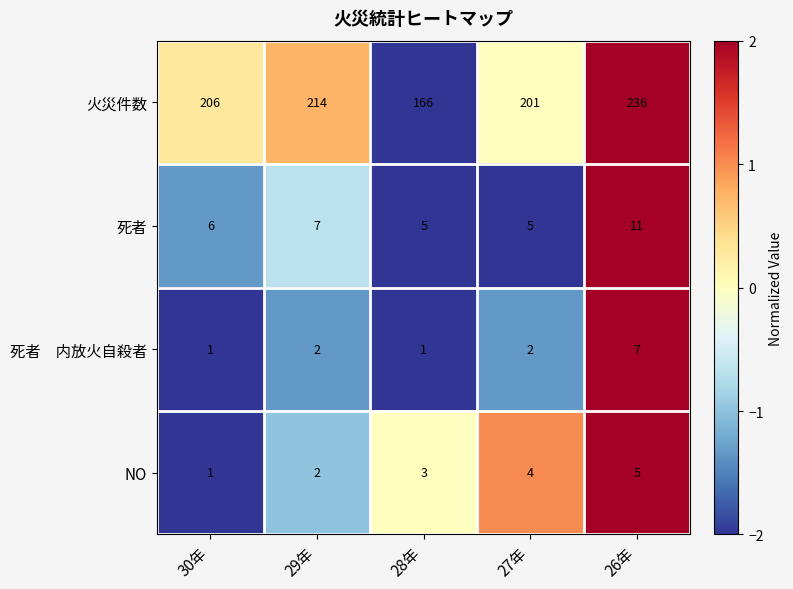

How many data points does each series have?

5